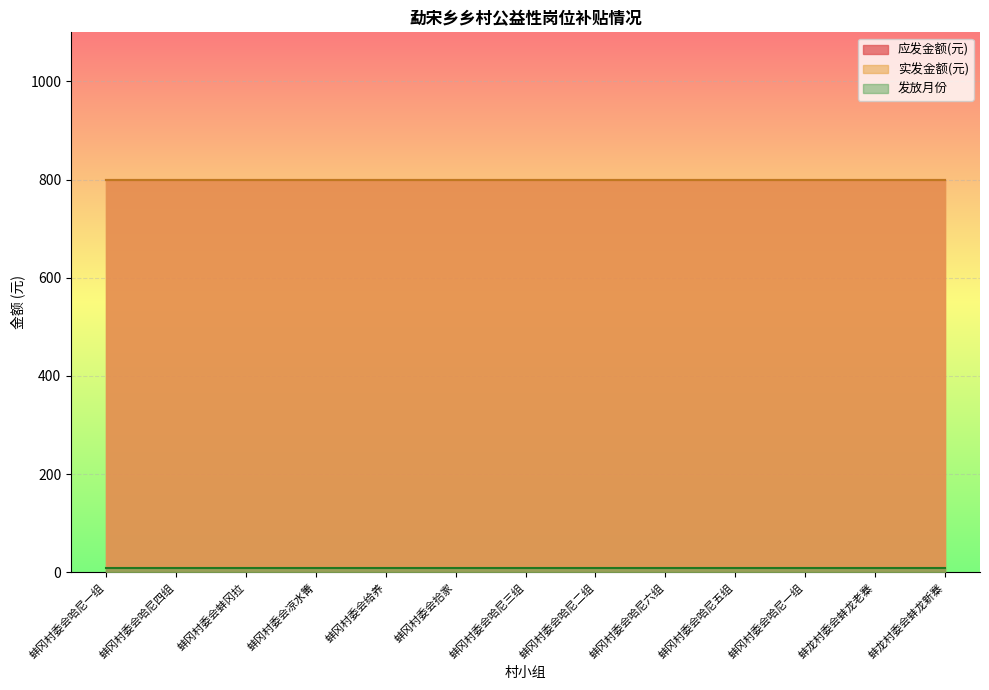

True or false: 应发金额(元) and 发放月份 cross at least once.

False